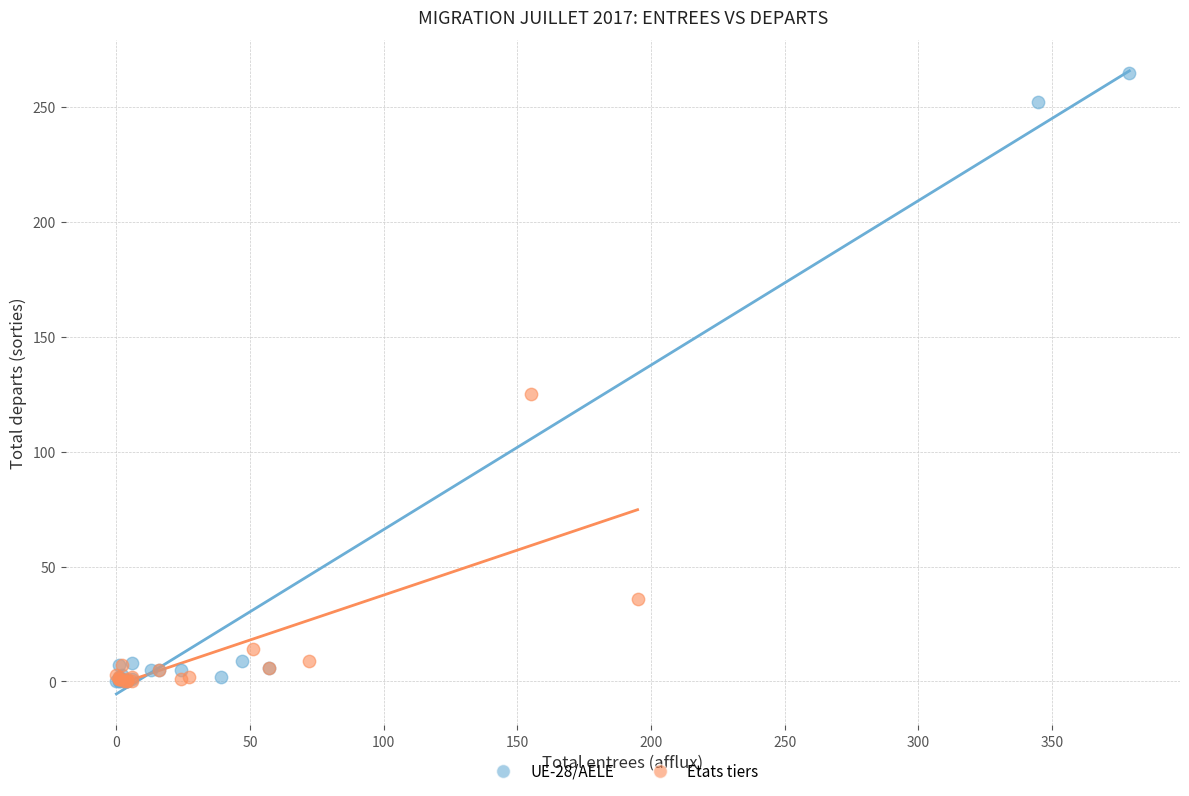

Which series contains the highest Y value?

UE-28/AELE